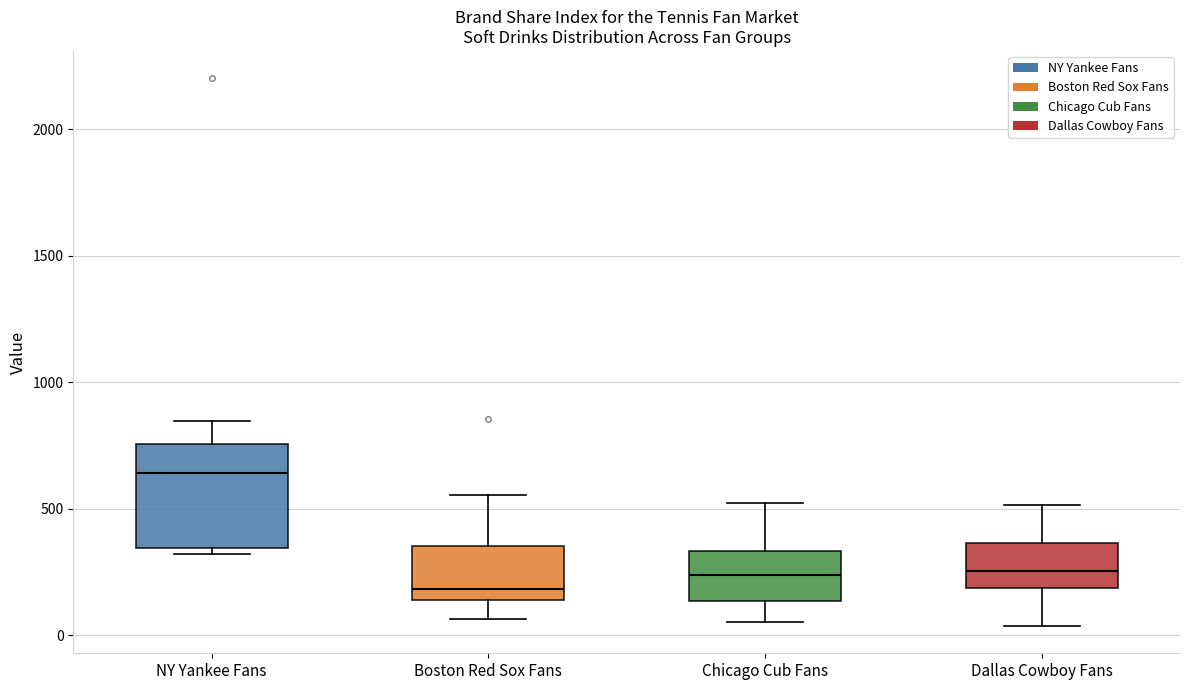

Where does the median line of the box for Boston Red Sox Fans sit on the y-axis? The values are not printed on the chart, so give them approximately, as read against the axis.

200